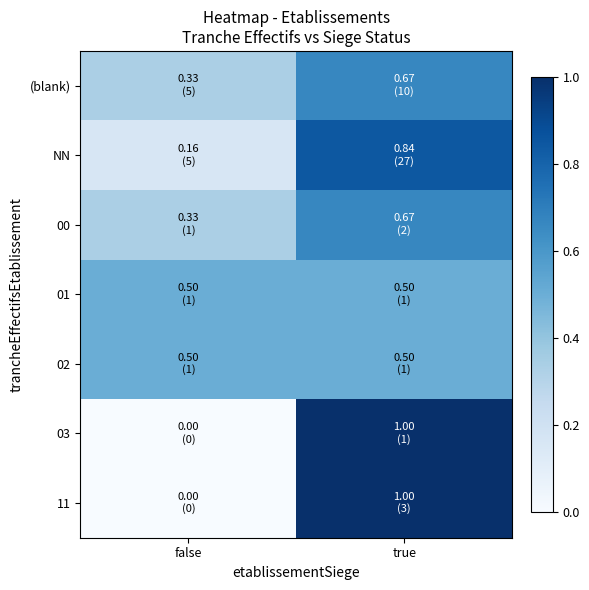

Rank the series at true from highest to lowest value.

03, 11, NN, (blank), 00, 01, 02